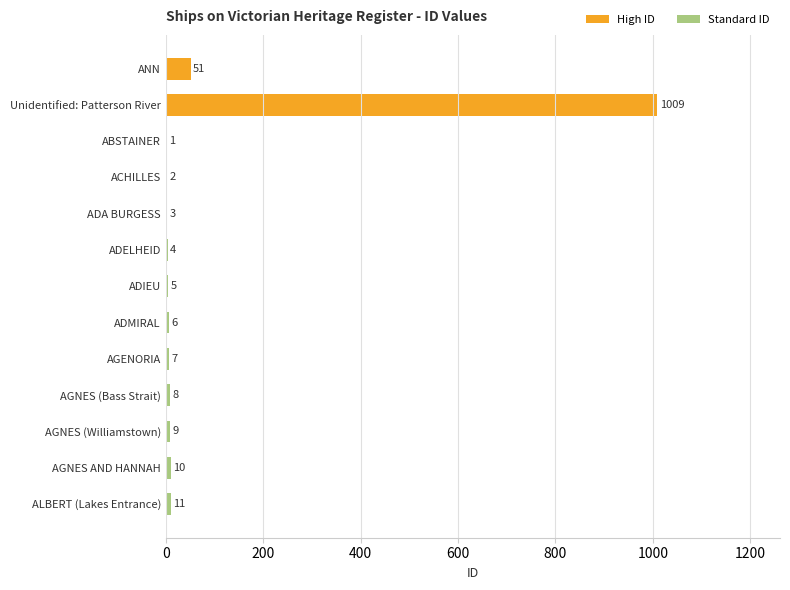

The chart shows a value of 11 at ALBERT (Lakes Entrance). True or false?

True